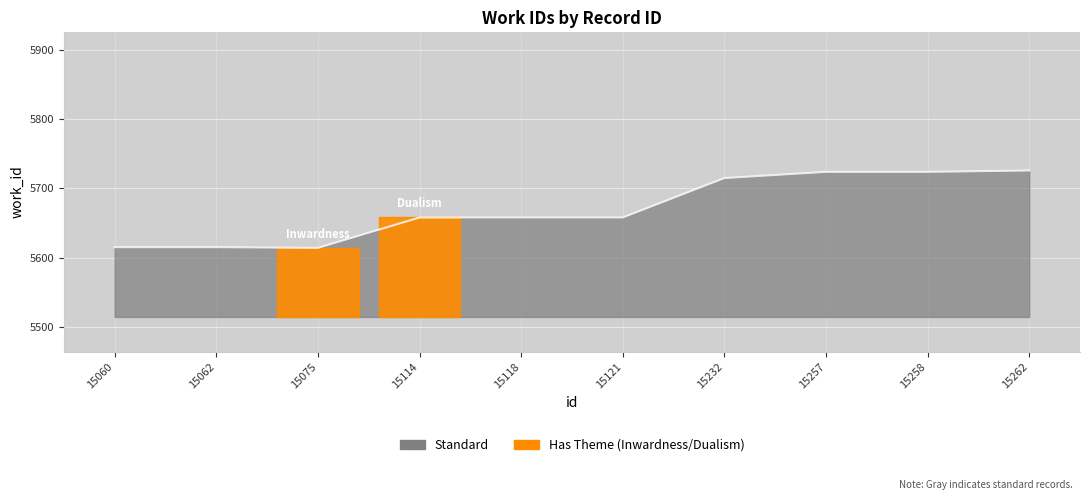

What is the difference between the values at 15114 and 15060?

43